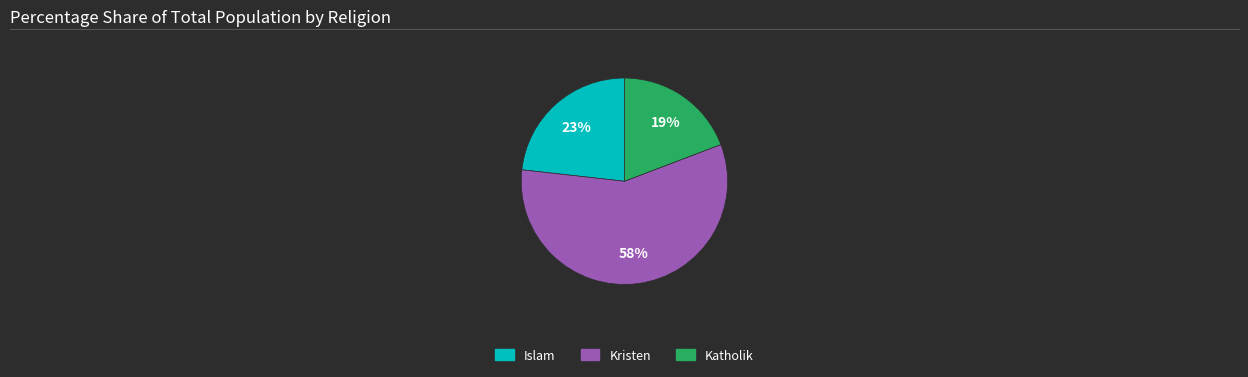

Does any single category account for the majority?

Yes